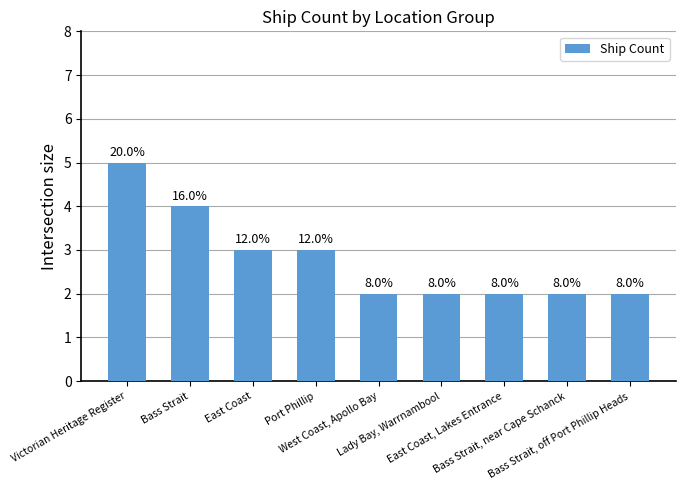

How many values are between 2 and 3?

7